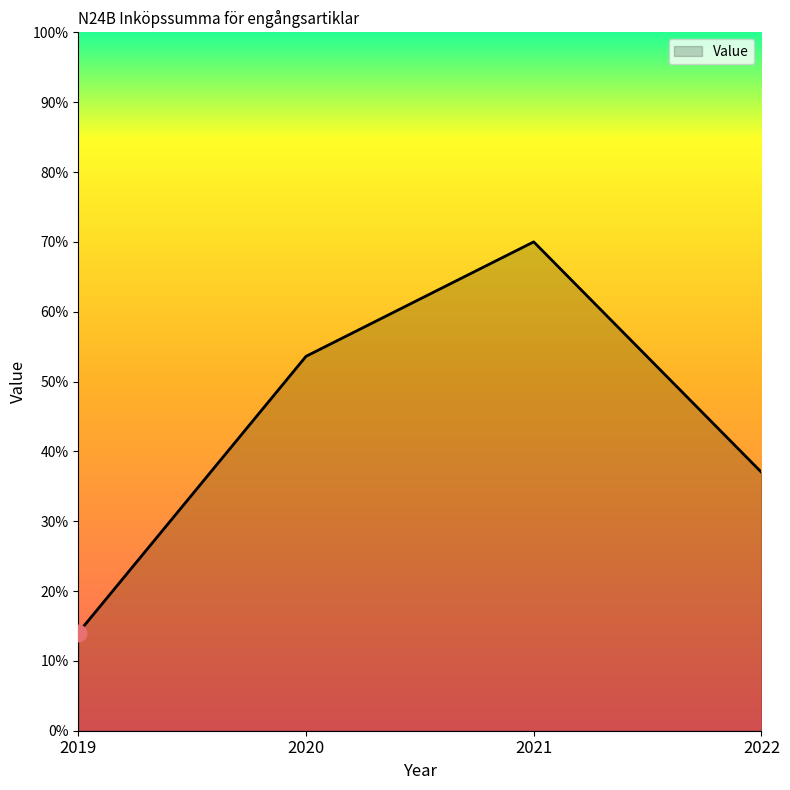

At which label is the value closest to 42?

2022